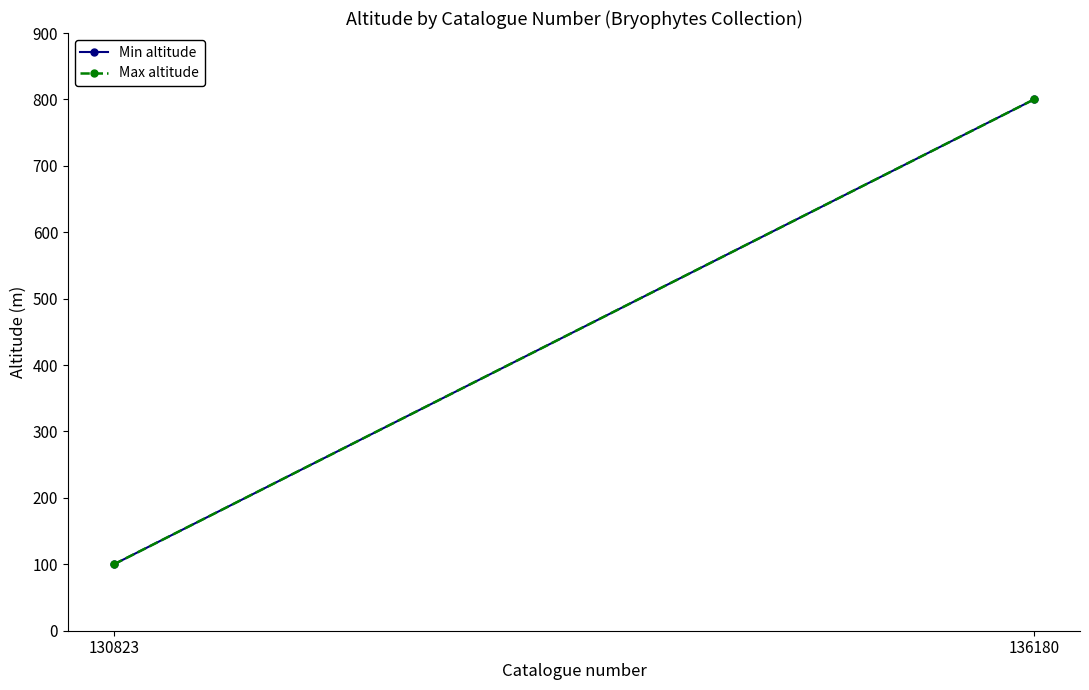

What is the average value of the Min altitude series?

450